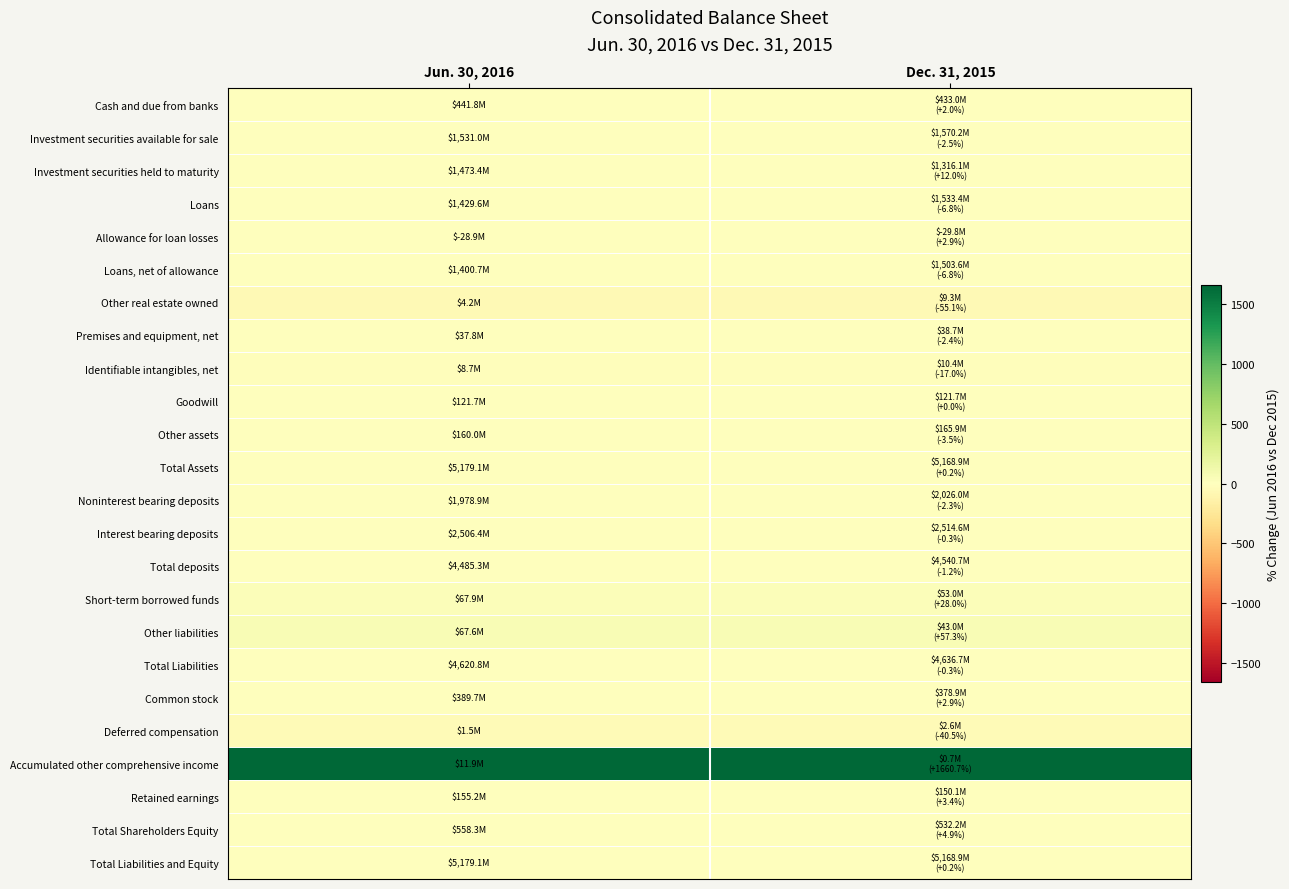

At which category is the sum across all series the highest?

Jun. 30, 2016